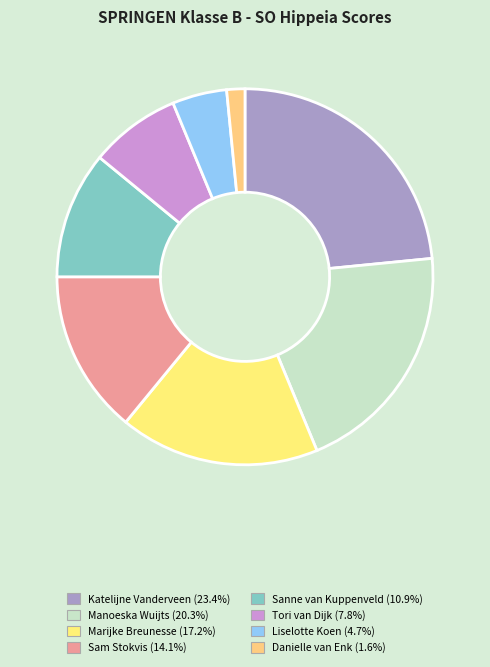

How many segments does this pie chart have?

8